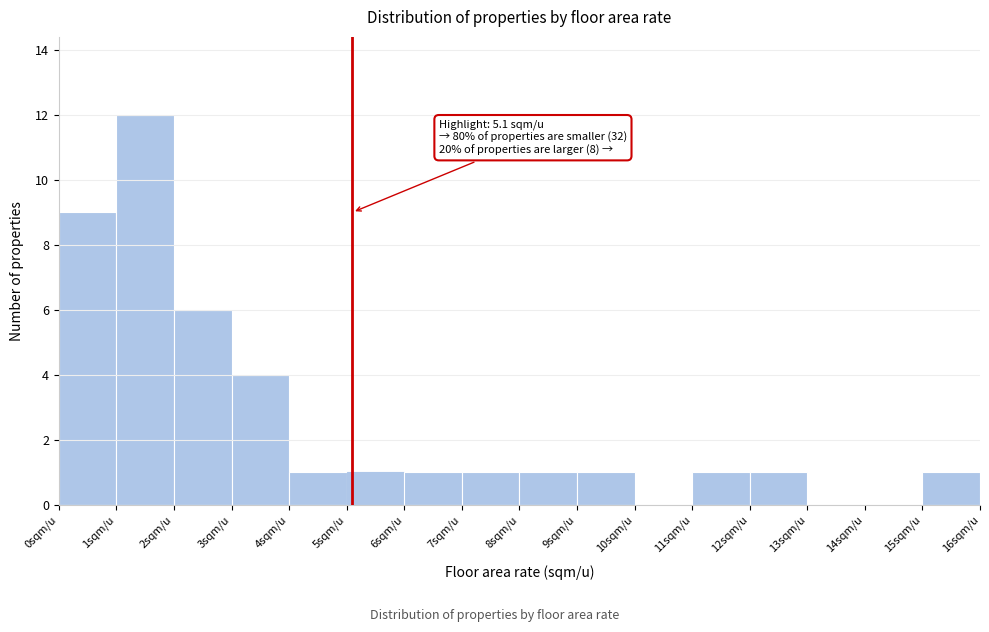

Over which range of the x-axis is the bar tallest?

1 to 2